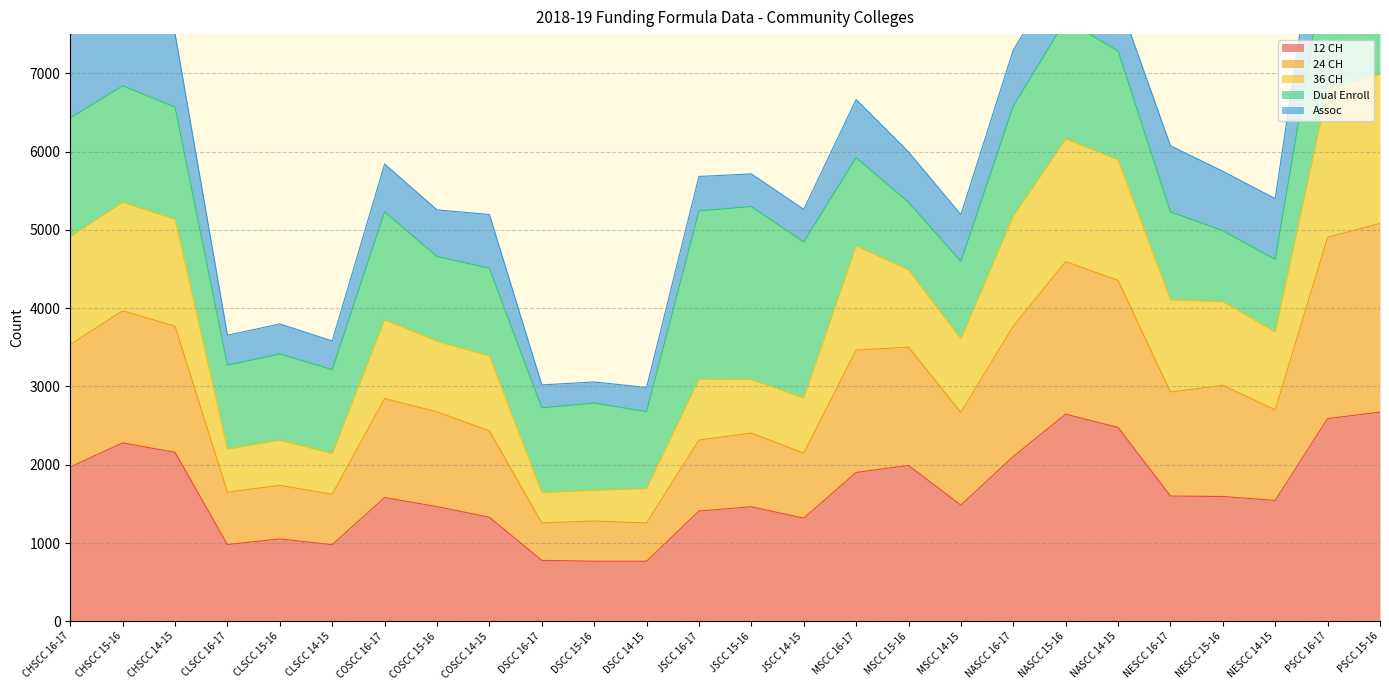

At which category is the sum across all series the highest?

PSCC 15-16